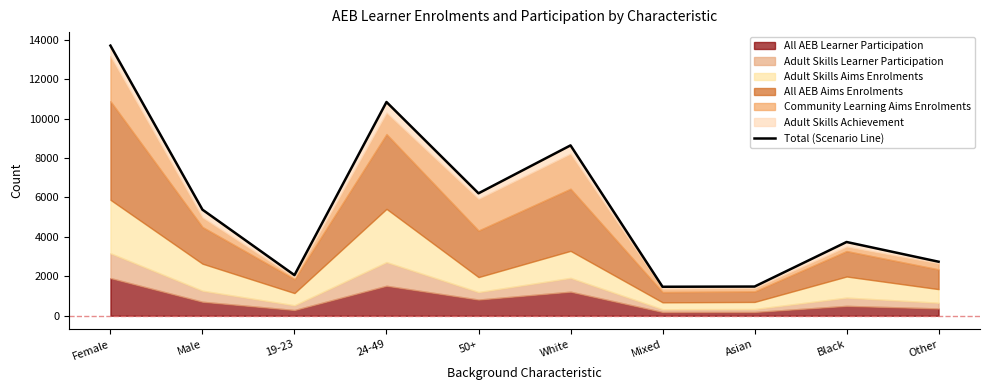

Reading left to right, what are all the values shown in this chart?

13700	5380	2060	10840	6210	8640	1470	1480	3740	2740